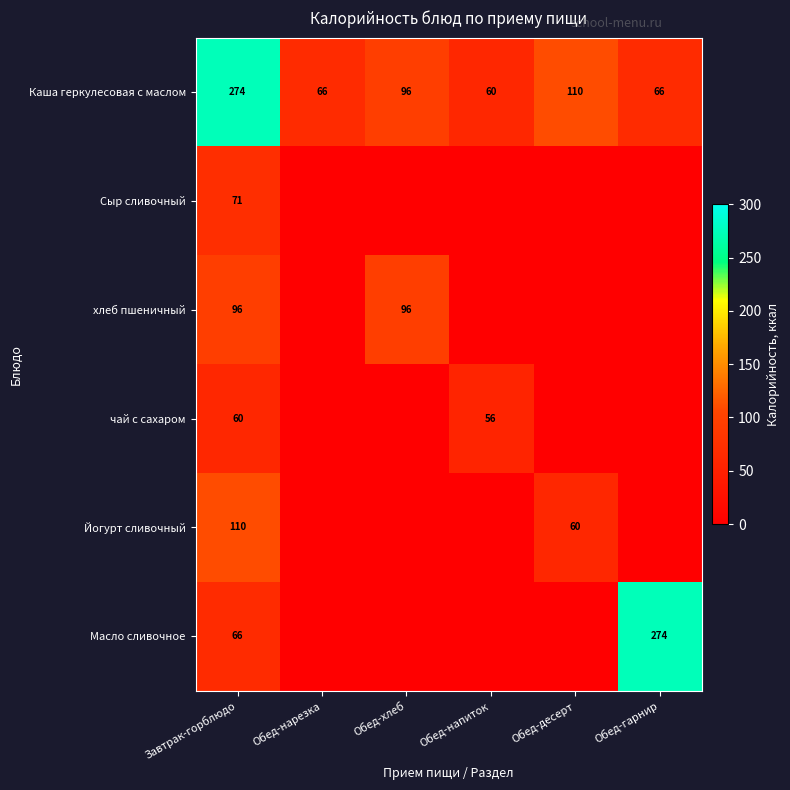

Where is Каша геркулесовая с маслом nearest to the value 167?

Обед-десерт